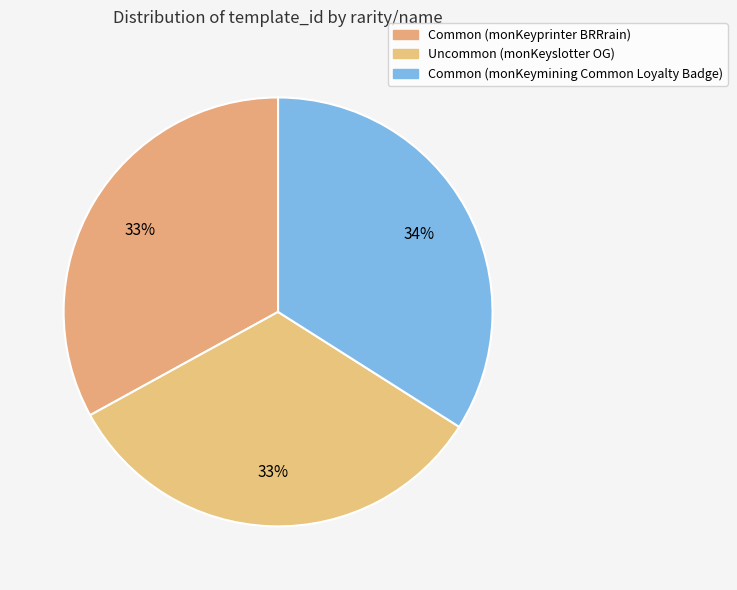

To the nearest percent, what percentage of the pie is Uncommon (monKeyslotter OG)?

33%